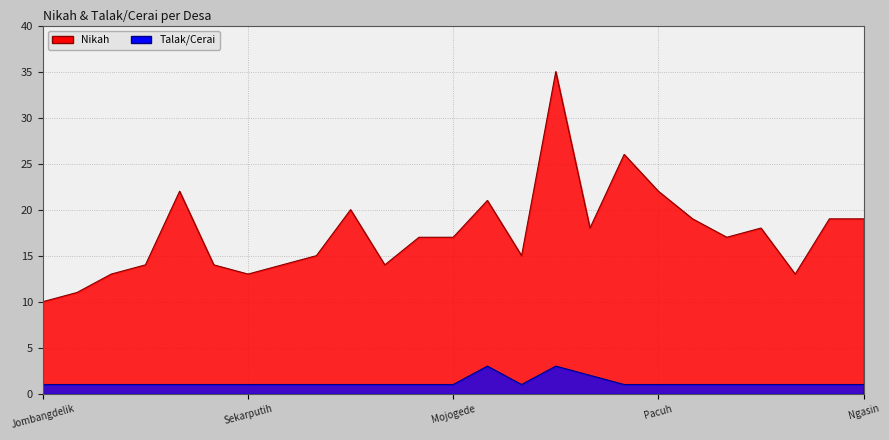

What is the average value of the Nikah series?

17